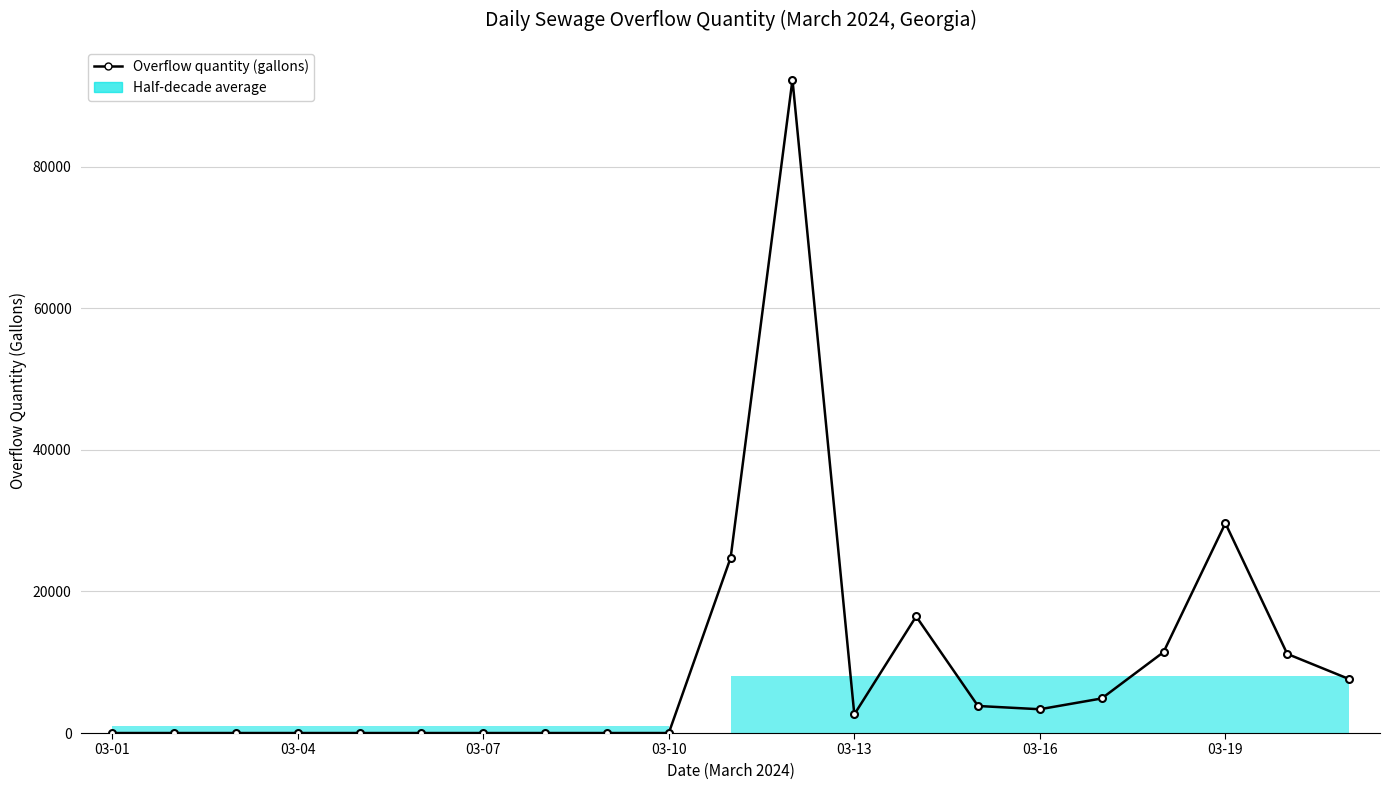

True or false: the data shows 0 at 03-10.

True